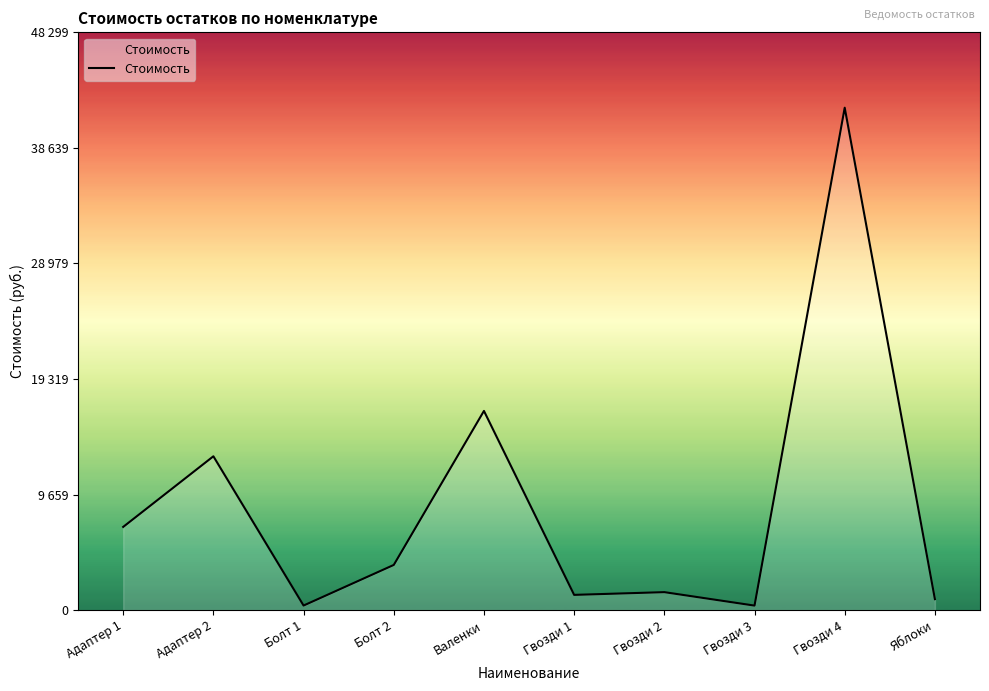

Reading left to right, transcribe all the data shown in this chart.

Адаптер 1=6954.2	Адаптер 2=12856.9	Болт 1=380.0	Болт 2=3774.6	Валенки=16650.0	Гвозди 1=1271.2	Гвозди 2=1500.0	Гвозди 3=375.0	Гвозди 4=42000.0	Яблоки=915.8